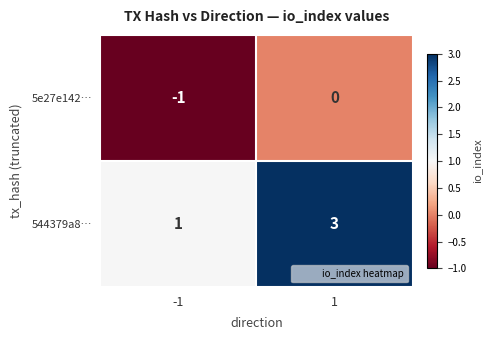

Rank the series by their maximum value, from highest to lowest.

544379a8…, 5e27e142…